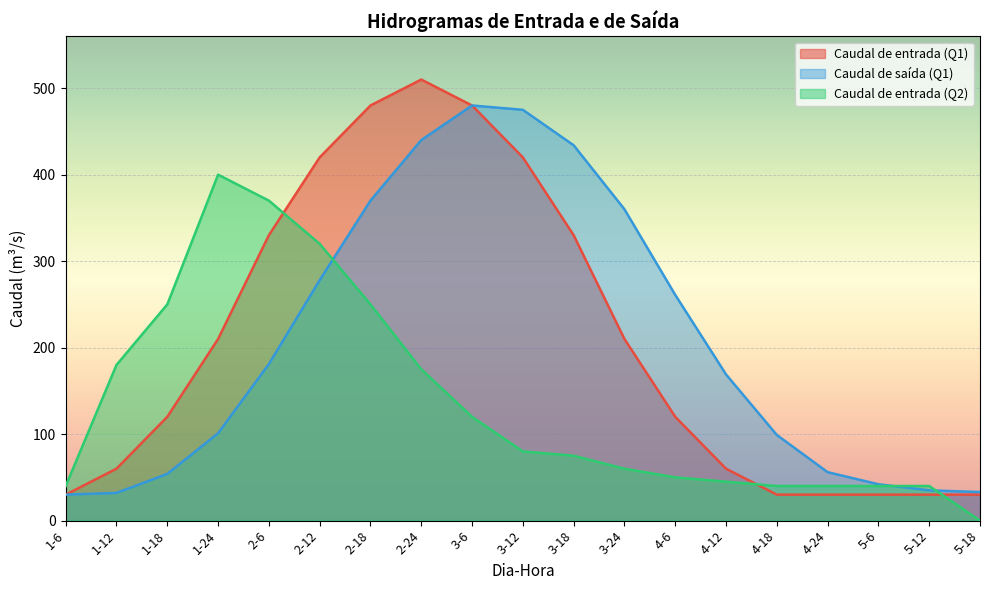

Which category has the highest value in the Caudal de entrada (Q2) series?

1-24